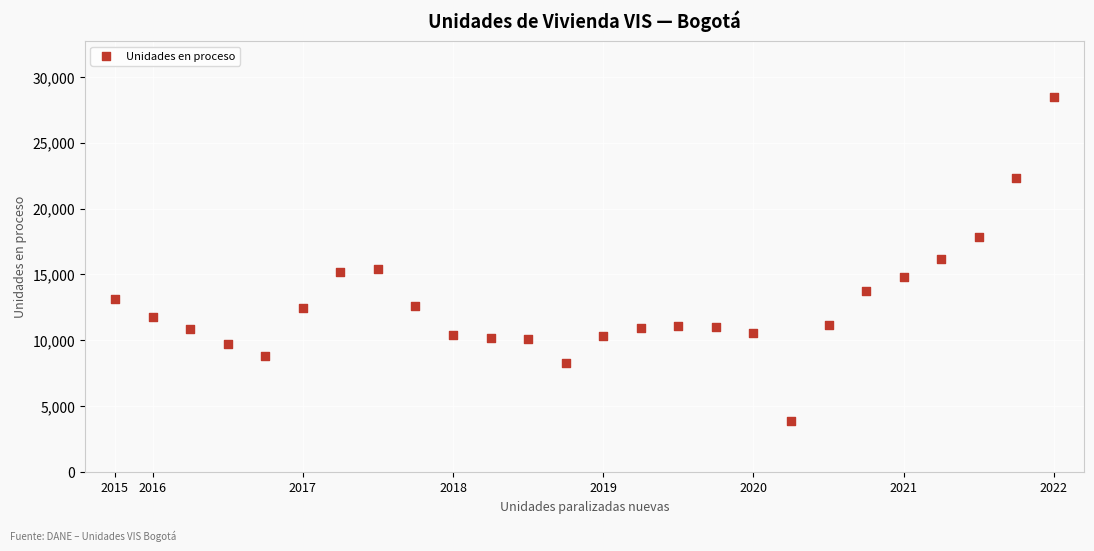

What is the range of Y values (max minus min)?

24617